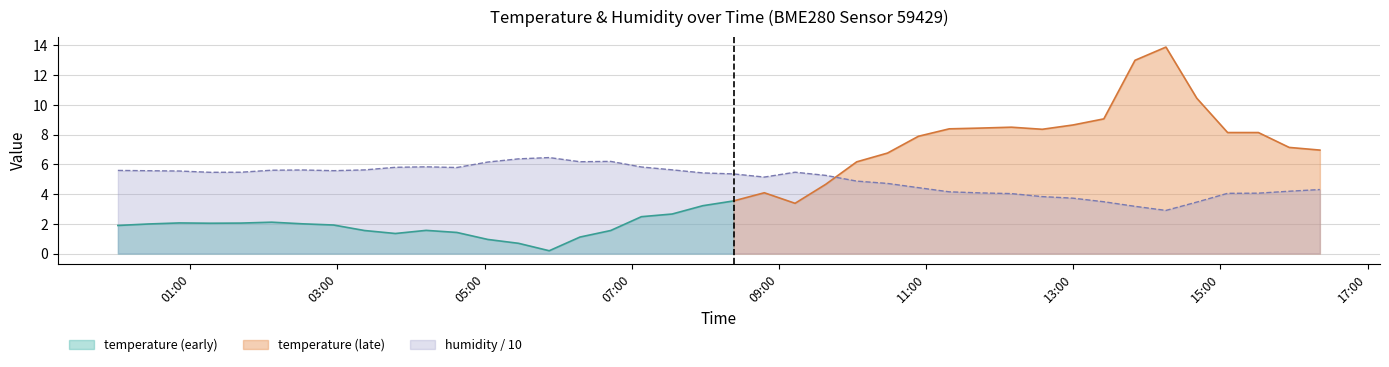

What is the change in value from 2023-02-28T00:25:58 to 2023-02-28T05:27:37?

+0.8